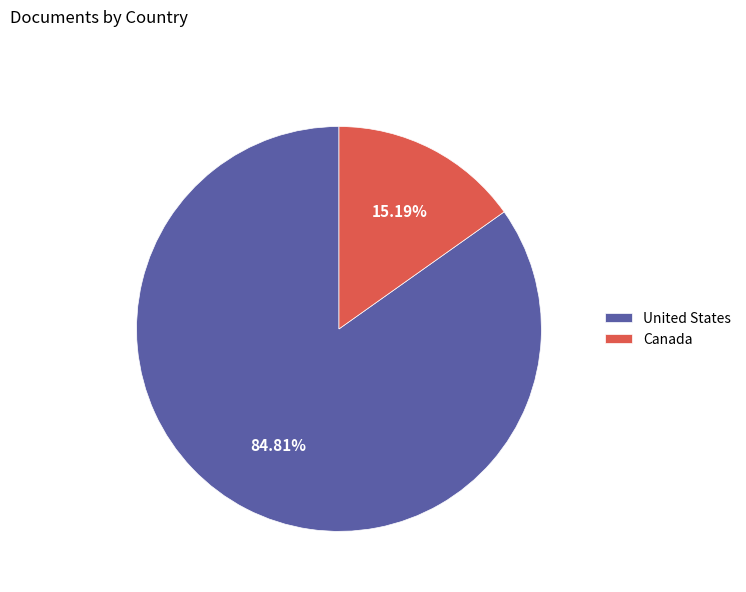

Which slice is the smallest?

Canada